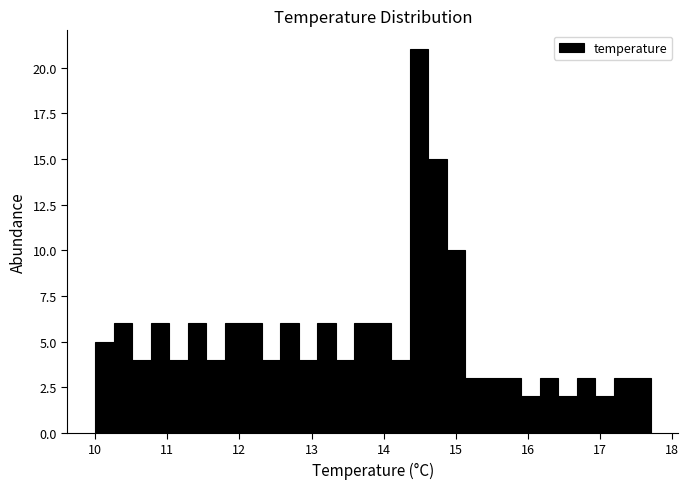

Read against the x-axis, roughly where is the centre of the tallest bar?

14.5